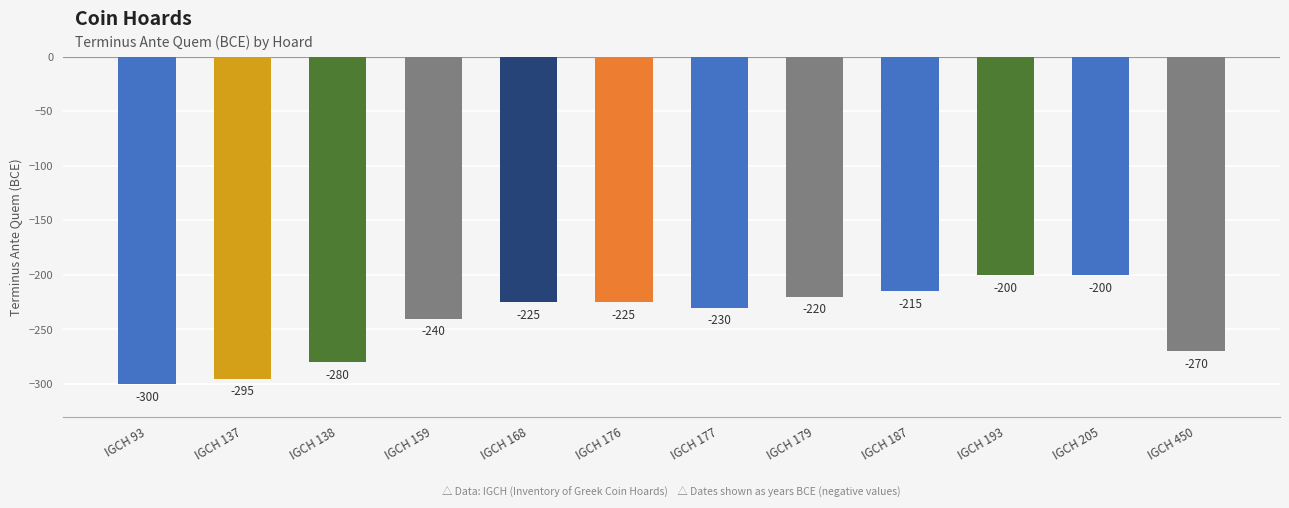

Reading left to right, list all the values displayed in this chart.

IGCH 93=-300	IGCH 137=-295	IGCH 138=-280	IGCH 159=-240	IGCH 168=-225	IGCH 176=-225	IGCH 177=-230	IGCH 179=-220	IGCH 187=-215	IGCH 193=-200	IGCH 205=-200	IGCH 450=-270